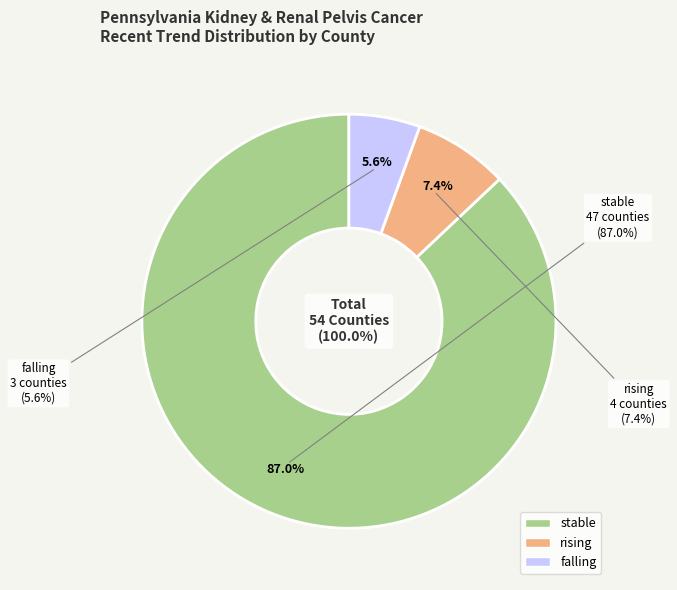

Which category has the biggest portion of the pie?

stable